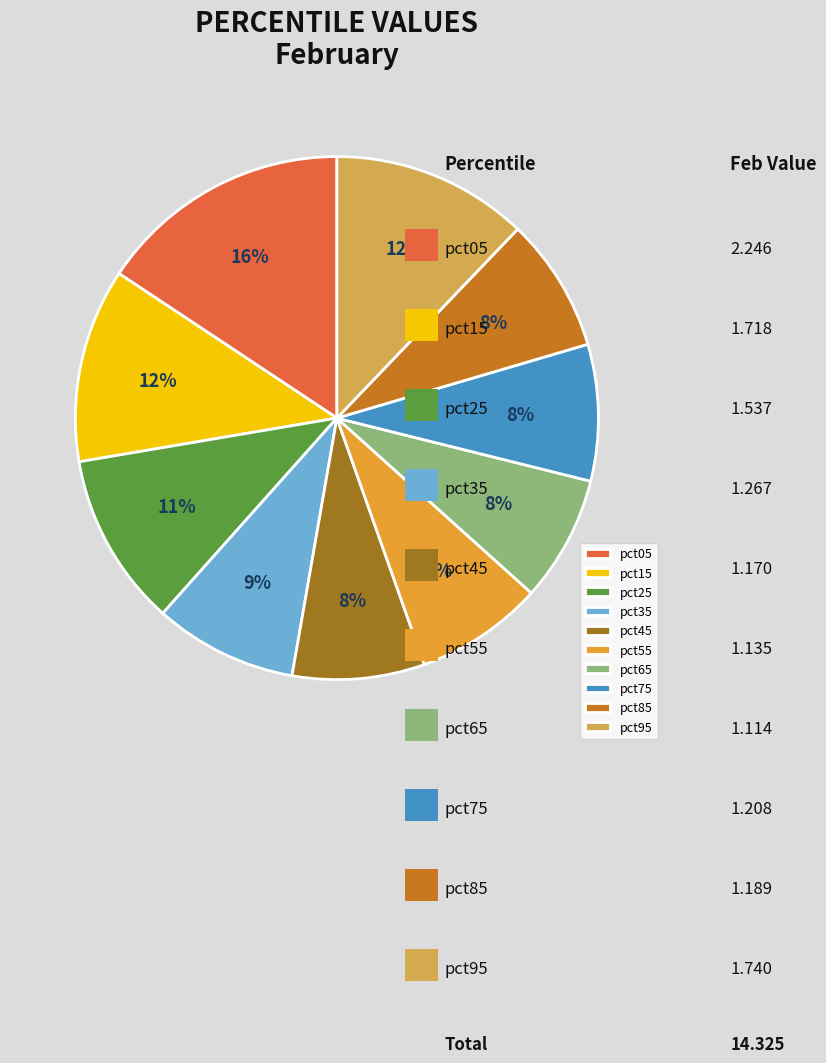

Count the number of slices in the pie.

10